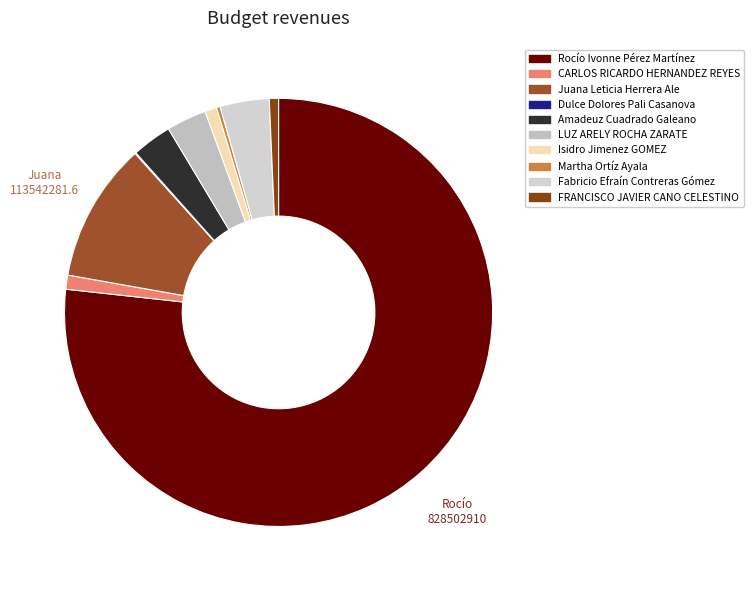

Is it true that CARLOS RICARDO HERNANDEZ REYES is 11% of the pie?

False